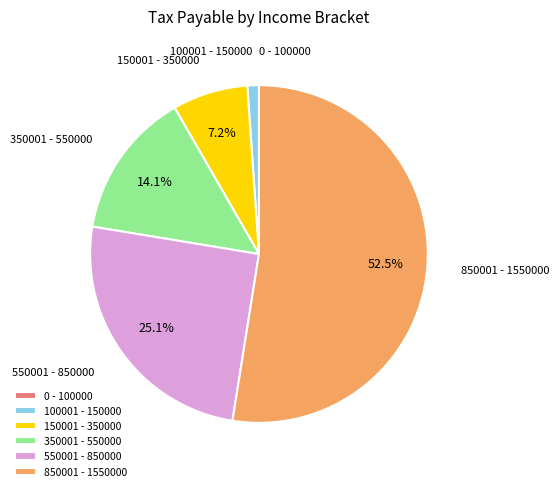

What percentage is the 100001 - 150000 slice, to the nearest percent?

1%